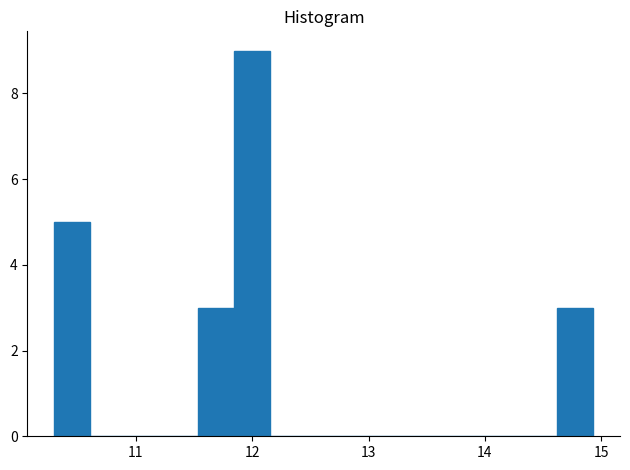

Read against the x-axis, roughly where is the centre of the tallest bar?

12.0